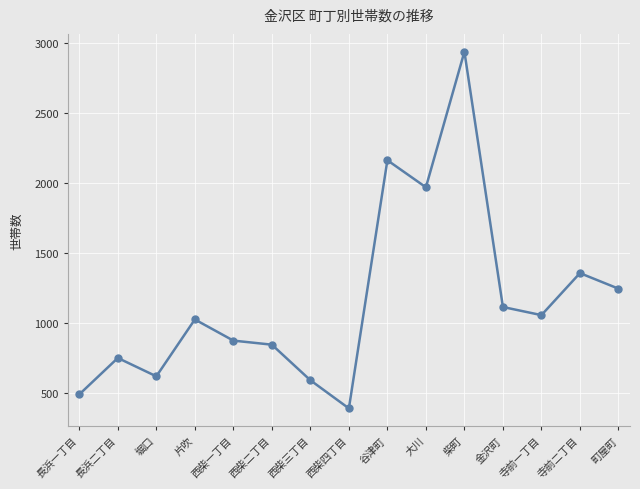

What is the label of the 6th point from the left?

西柴二丁目